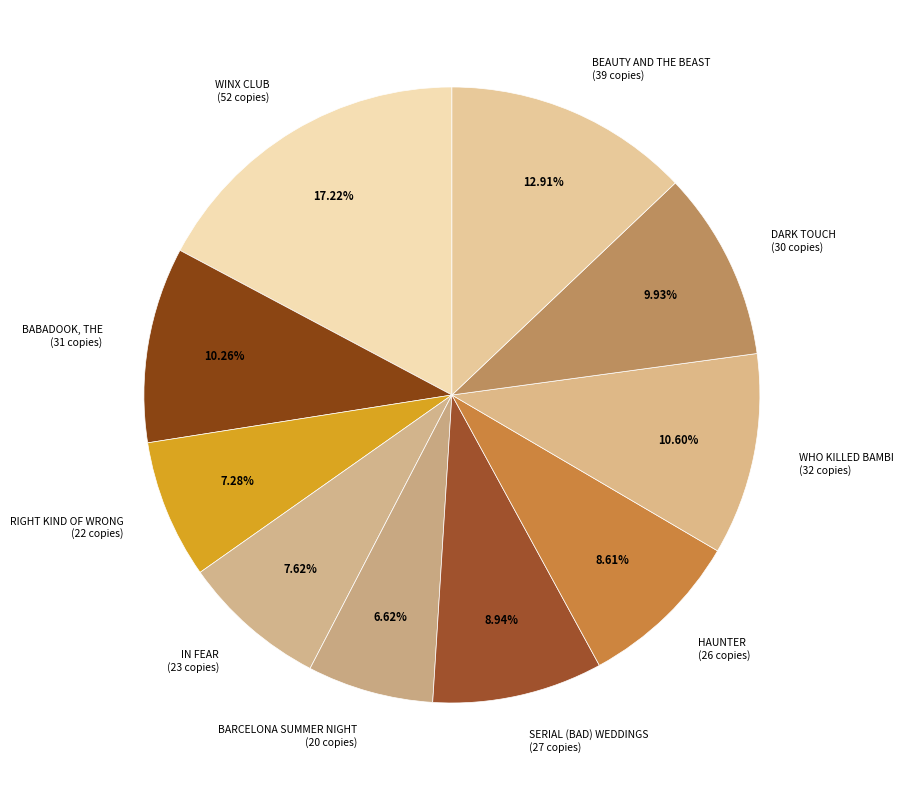

Do BABADOOK, THE (31 copies) and HAUNTER (26 copies) together represent more than half of the pie?

No